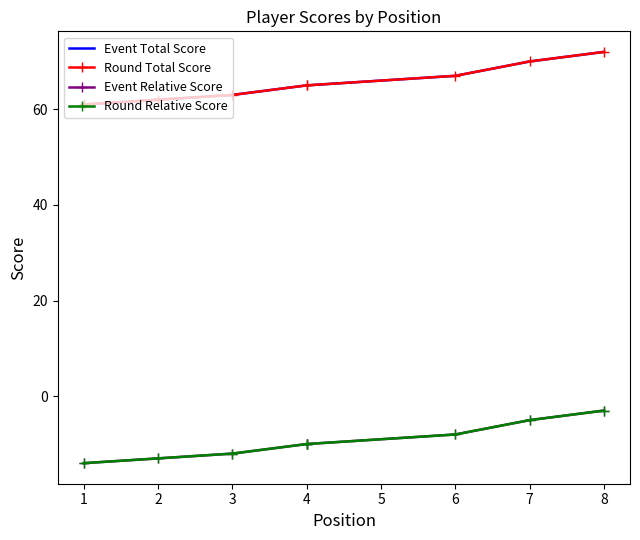

Which series has the largest range (max minus min)?

Event Total Score